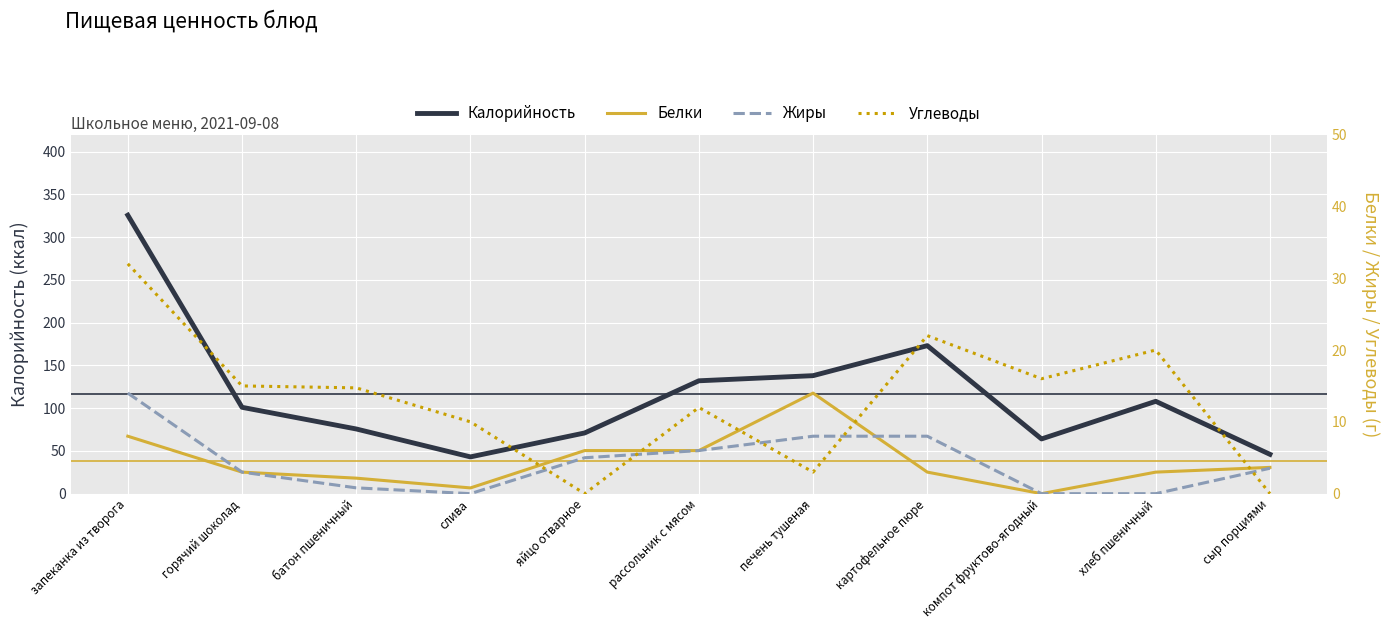

What value does the Белки series have at картофельное пюре?

3.0